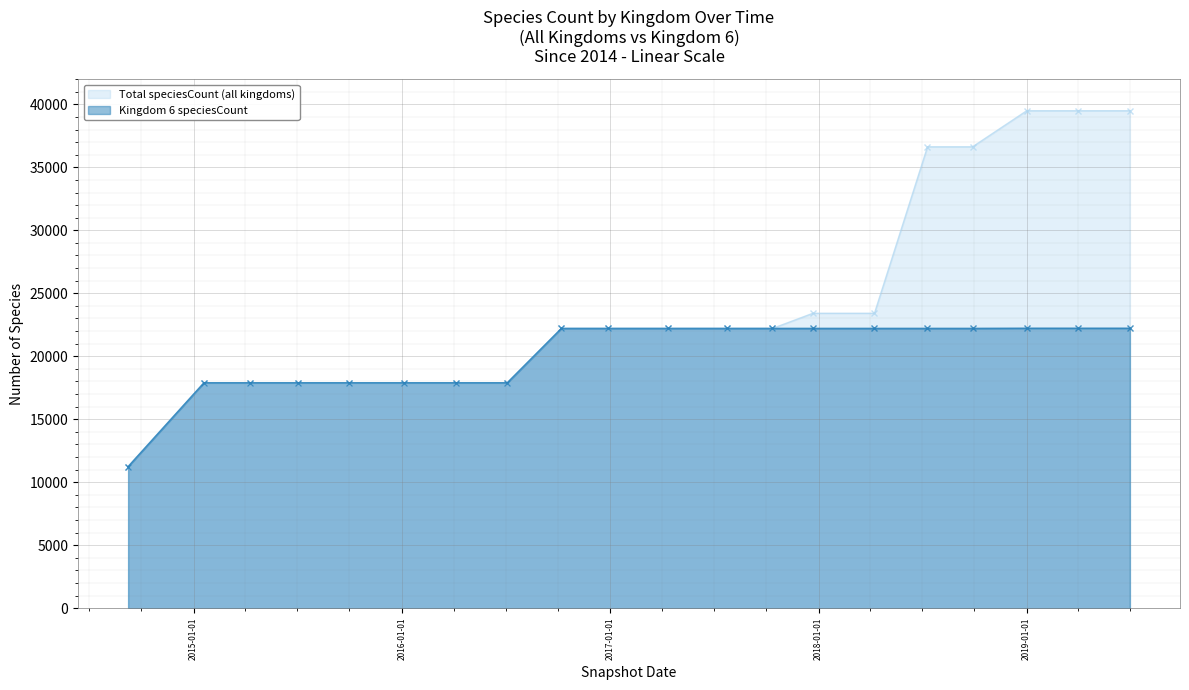

Is it true that Kingdom 6 speciesCount equals 22207 at 2018-04-09?

True